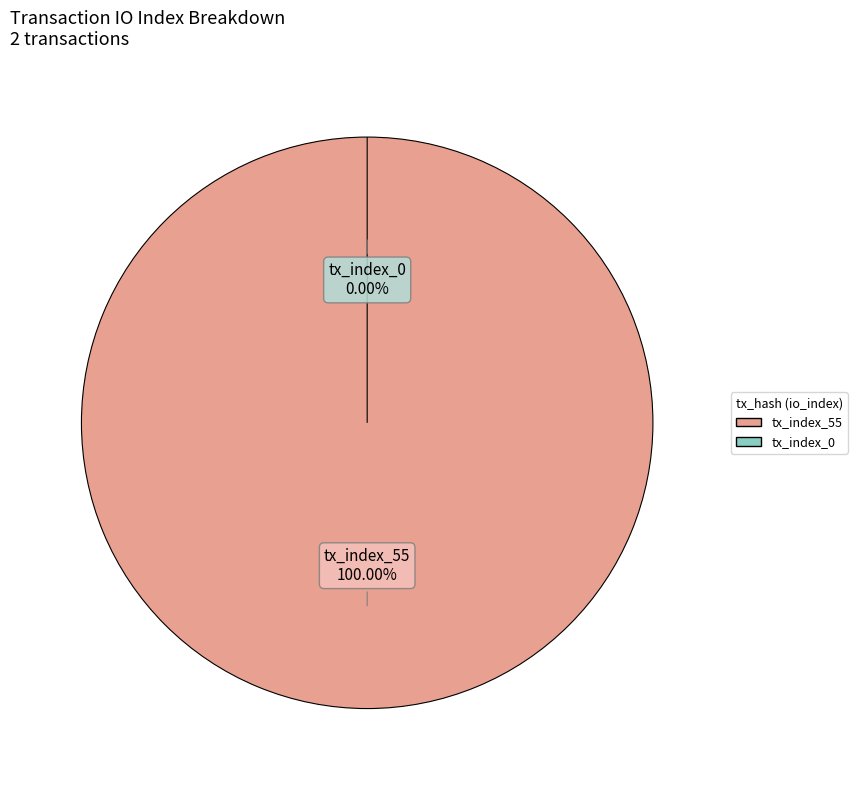

Is there any slice that represents more than half of the pie?

Yes